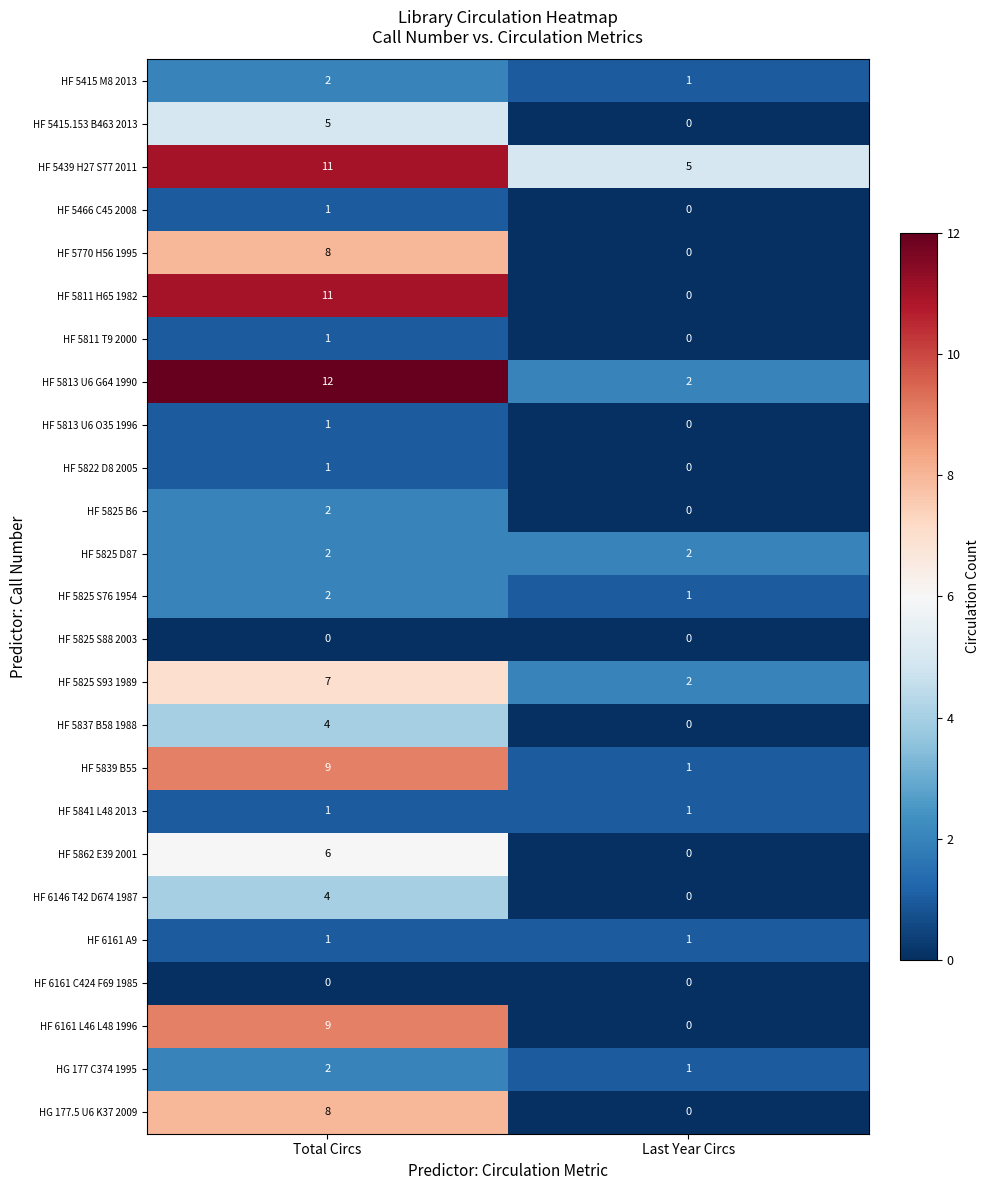

What is the sum of all HF 5825 S76 1954 values?

3